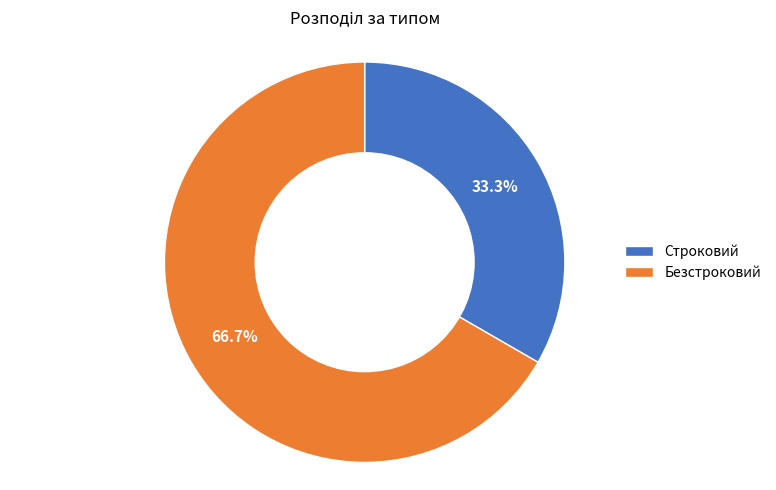

The Безстроковий slice represents 61% of the pie. True or false?

False